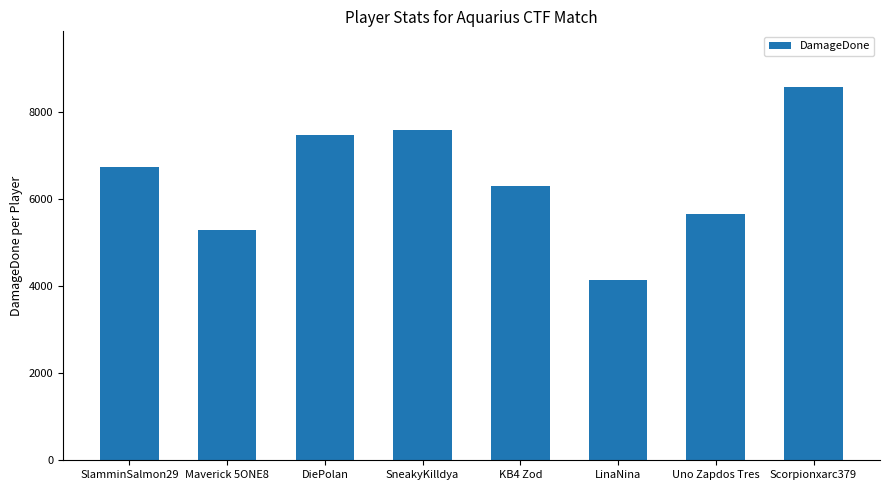

The value at LinaNina is 5503. True or false?

False